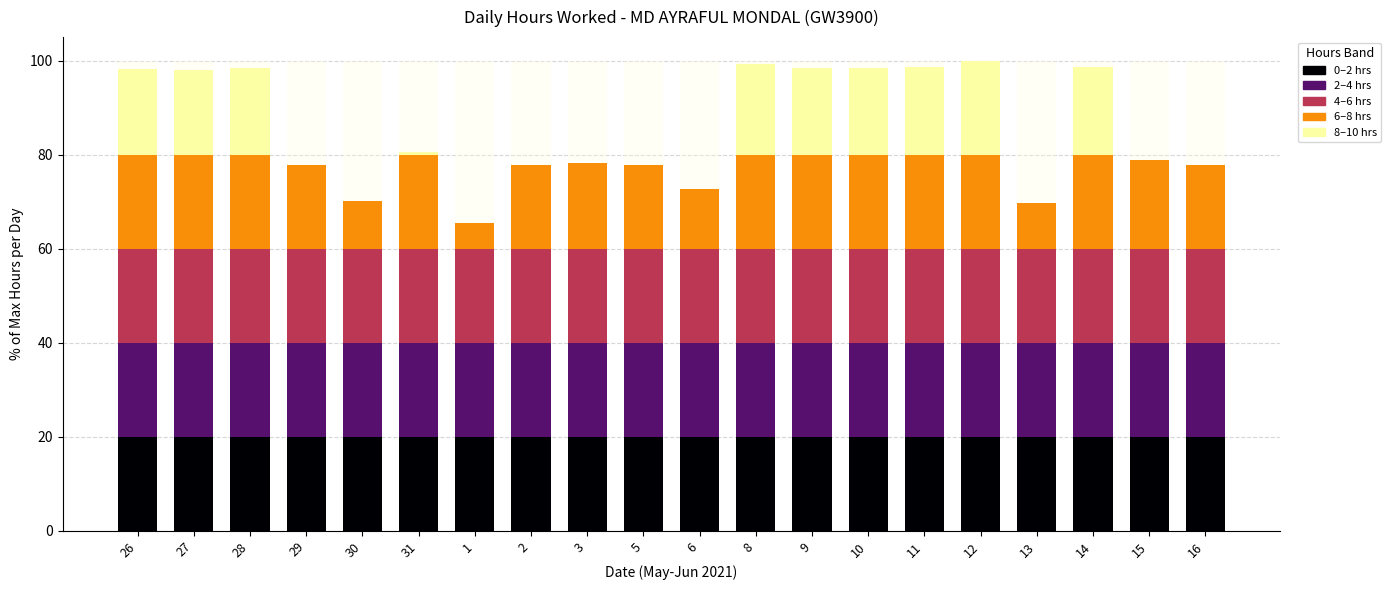

What is the total value across all series at 3?

100.0